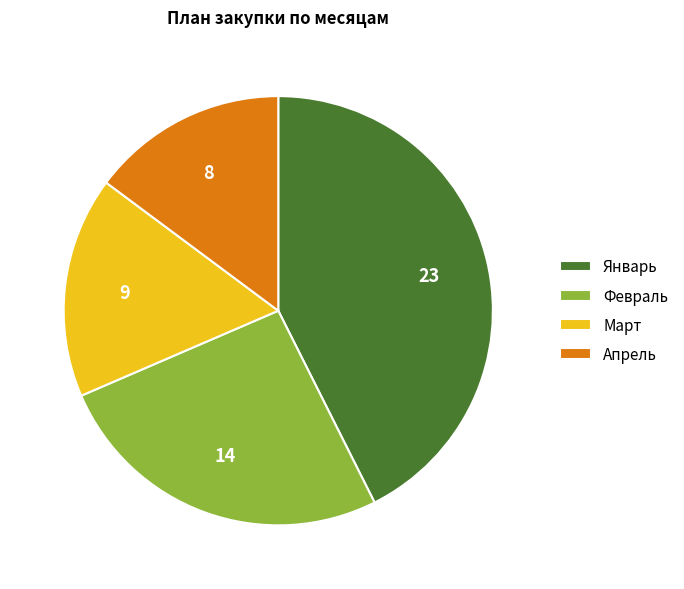

Rank the categories by value from highest to lowest.

Январь, Февраль, Март, Апрель